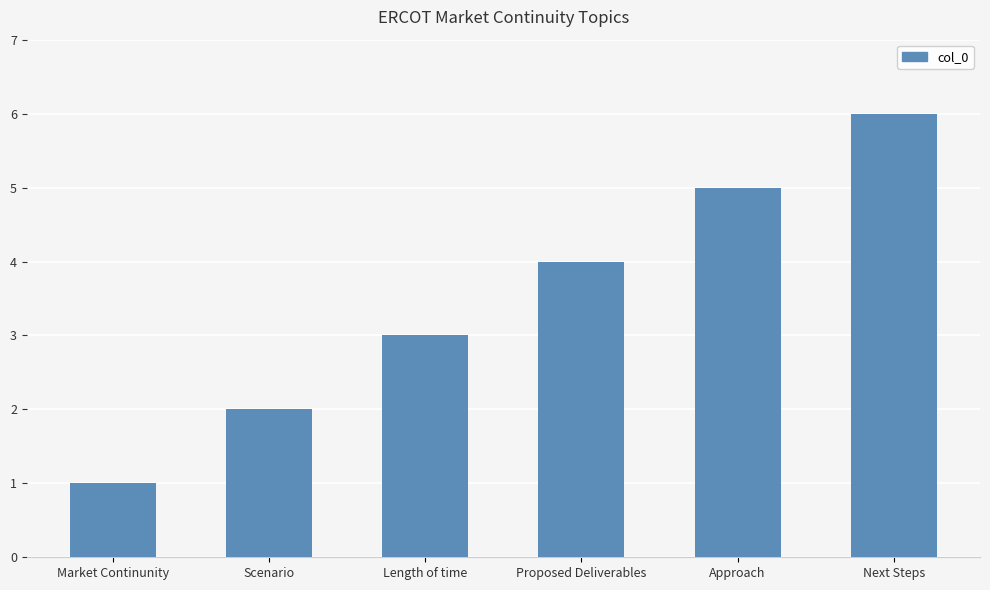

What is the greatest value displayed?

6